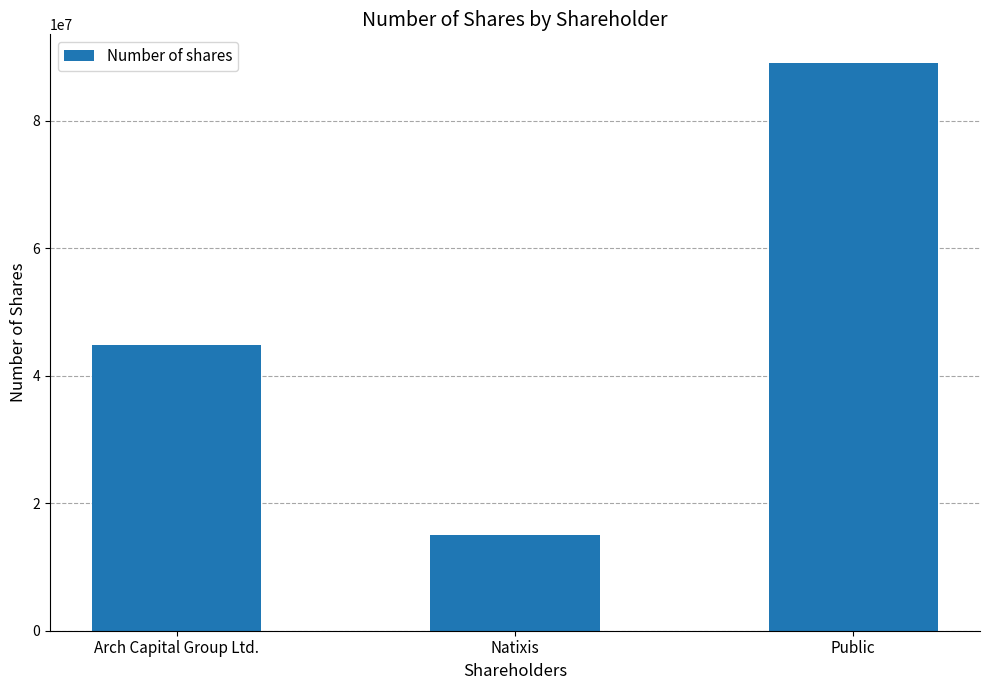

Count the number of data series in this chart.

1